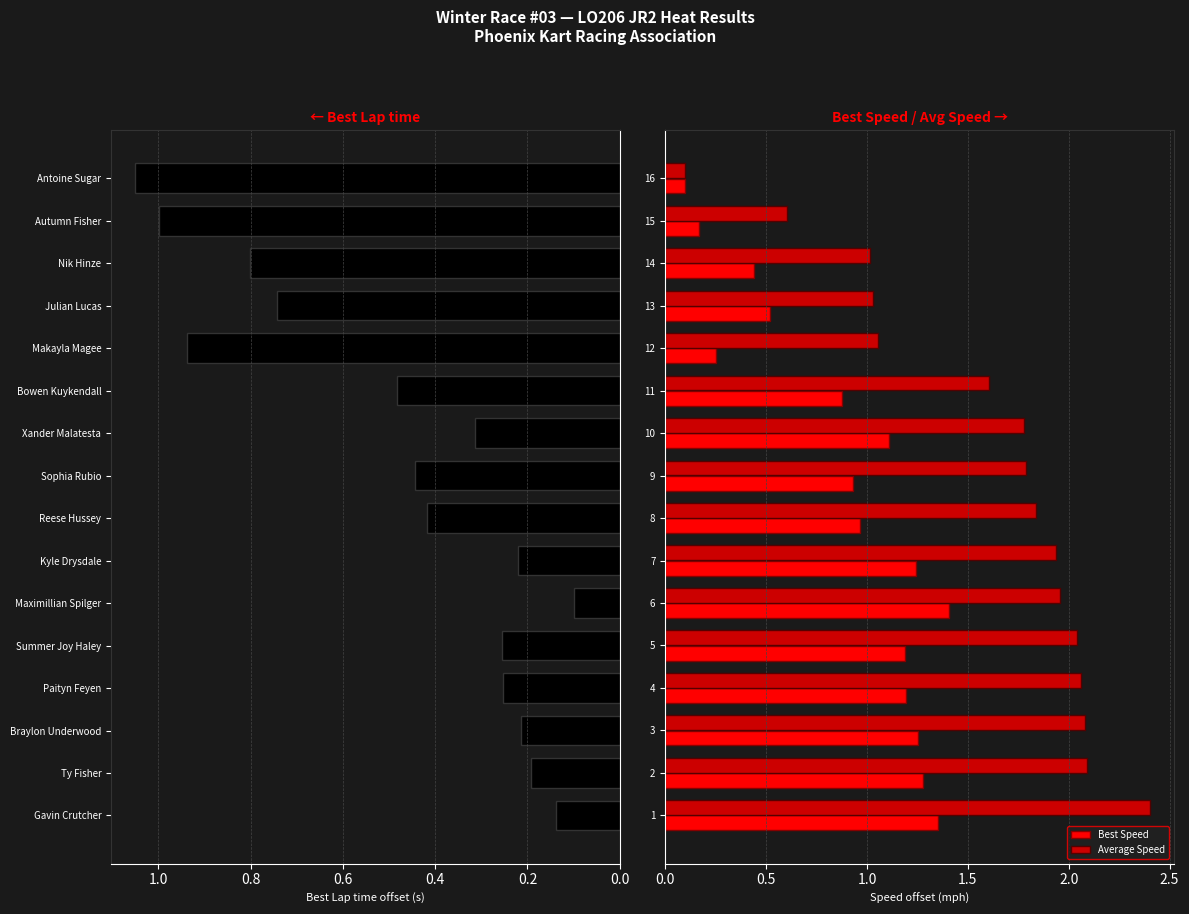

Is the value of Average Speed at 3 greater than the value of Best Speed at 4?

Yes